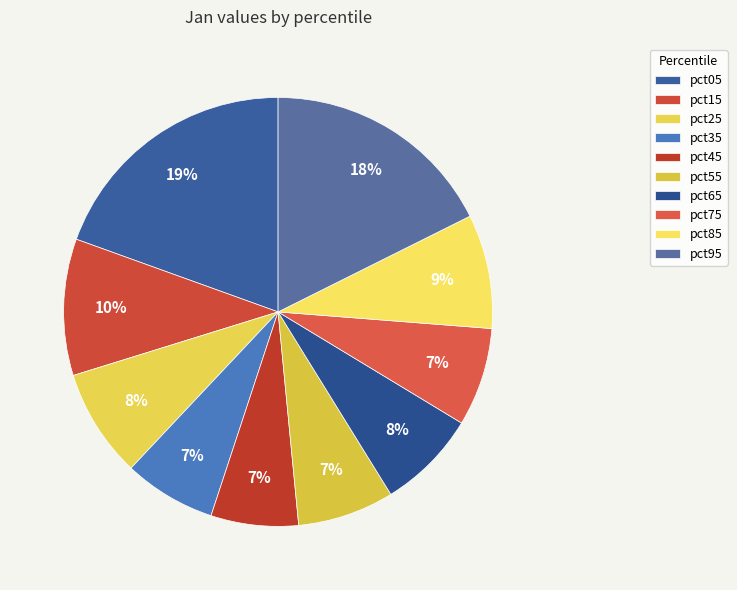

What is the largest slice in the pie chart?

pct05